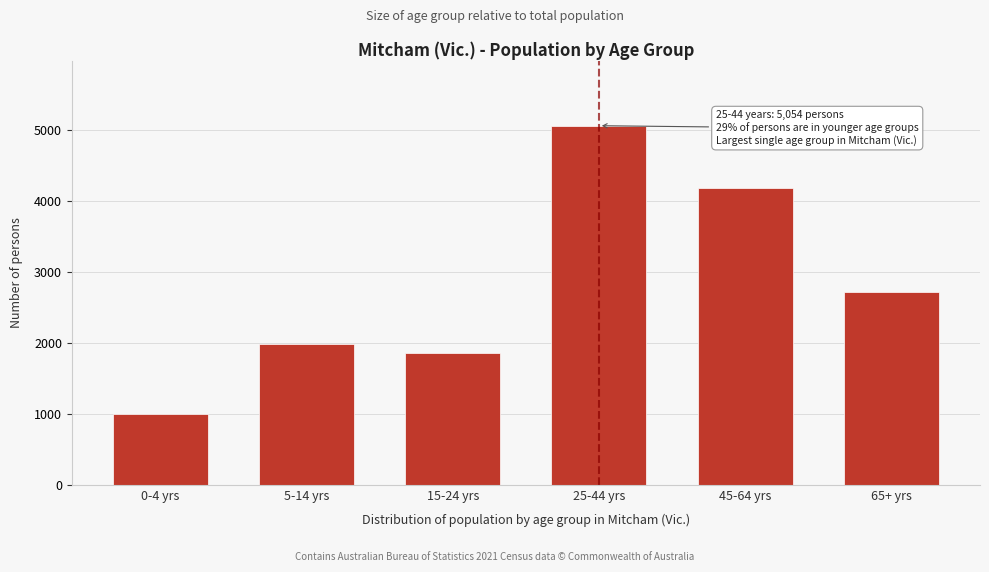

Reading left to right, extract all data points from this chart.

997	1983	1858	5054	4184	2718